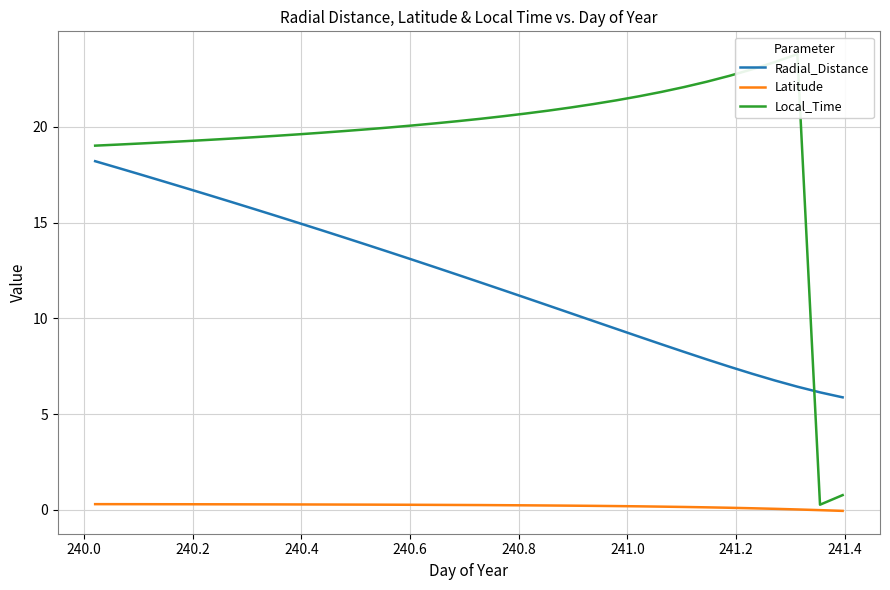

True or false: Radial_Distance and Latitude cross at least once.

False